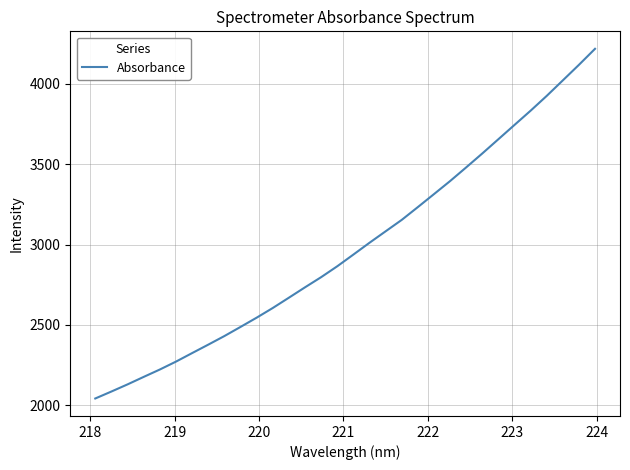

What is the minimum value shown in the chart?

2042.3